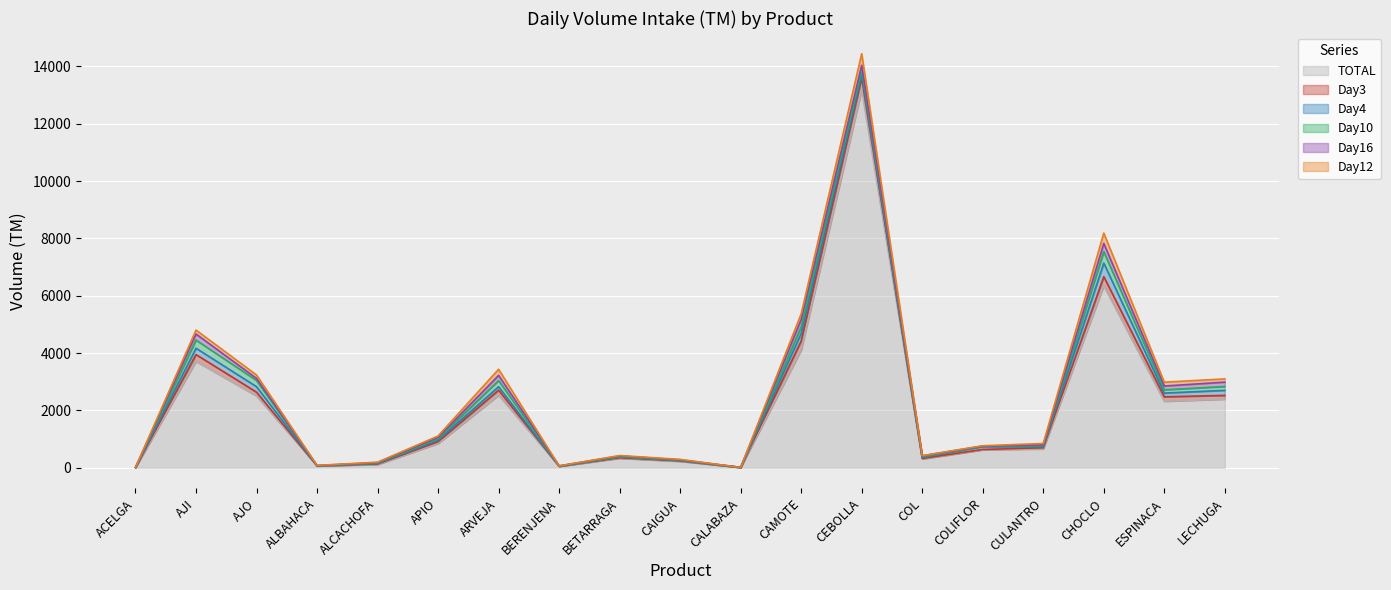

What is the sum of the TOTAL values at COLIFLOR and CHOCLO?

6977